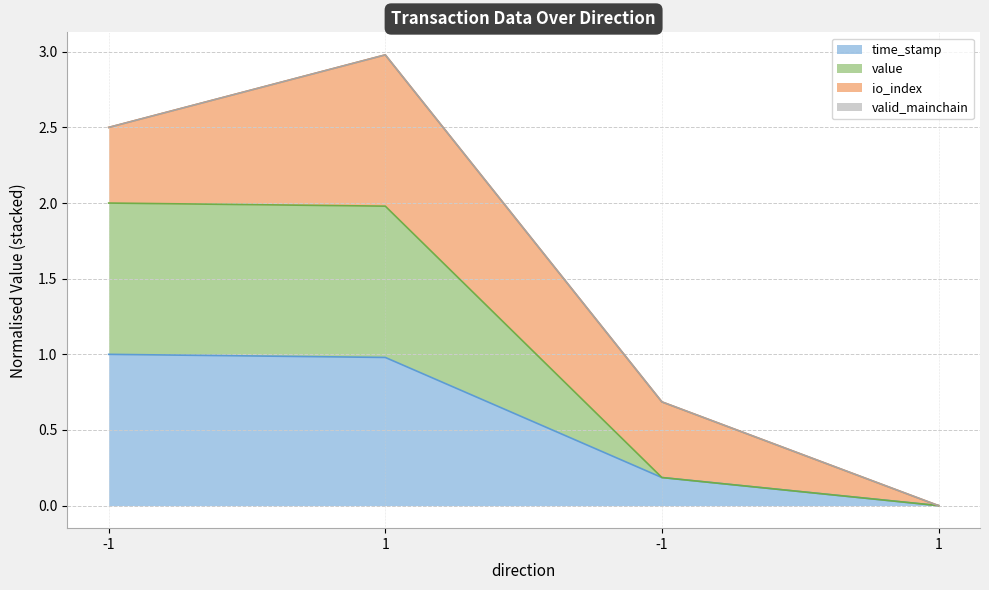

Which series has the widest spread of values?

value